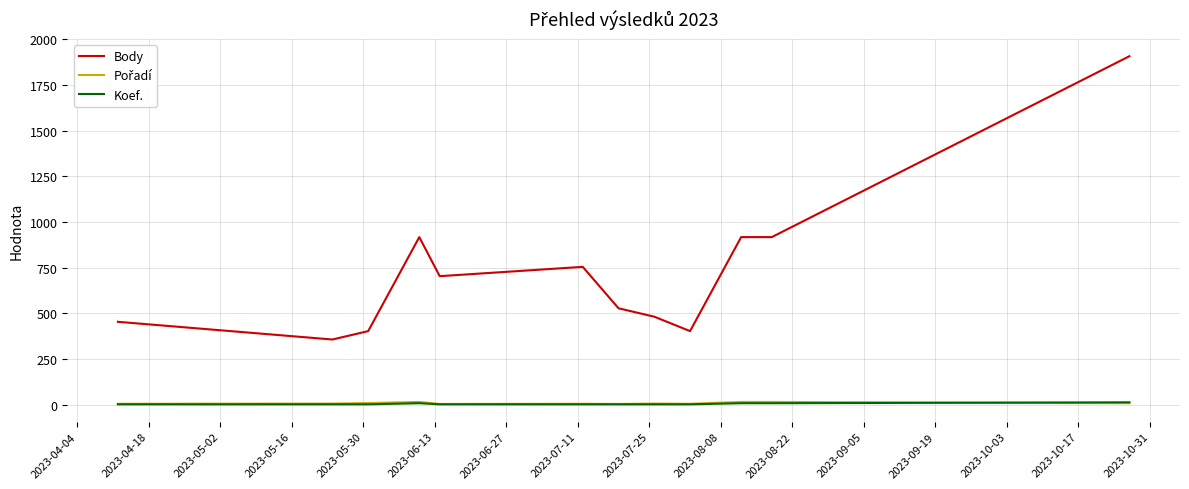

True or false: Body and Koef. cross at least once.

False